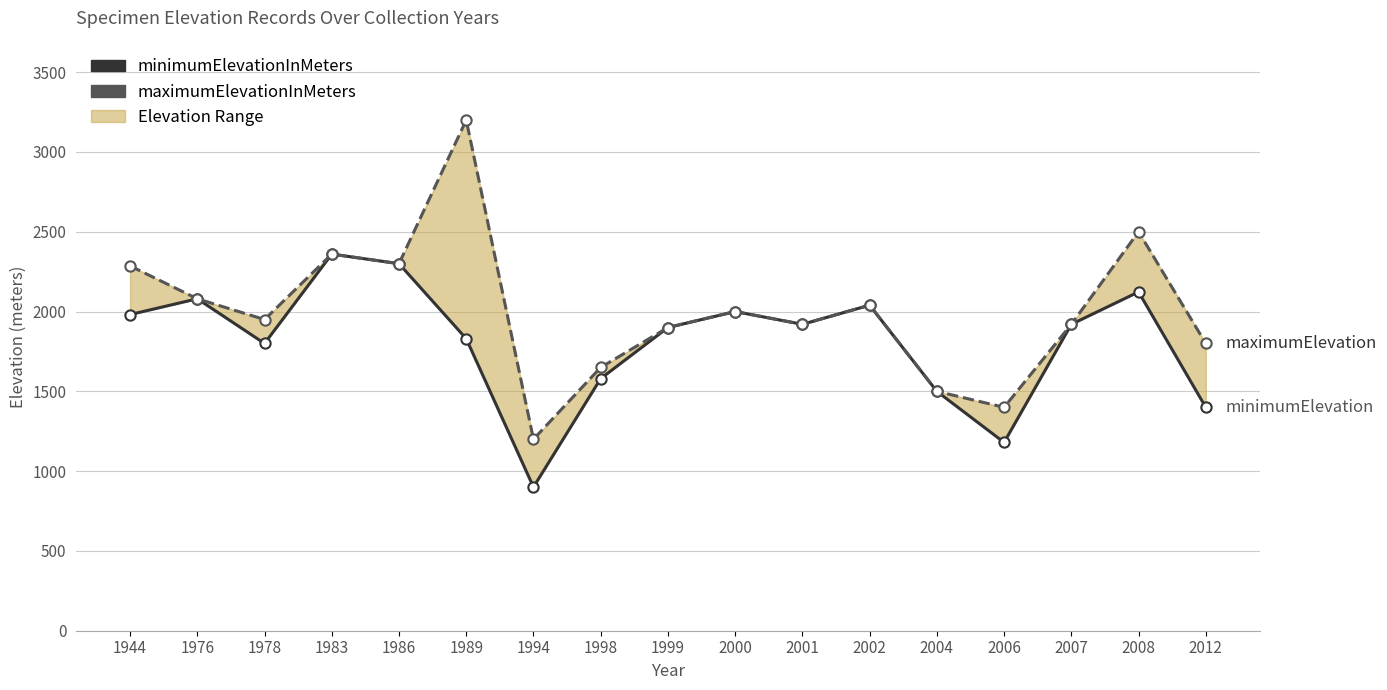

Which series has the largest total across all categories?

maximumElevationInMeters